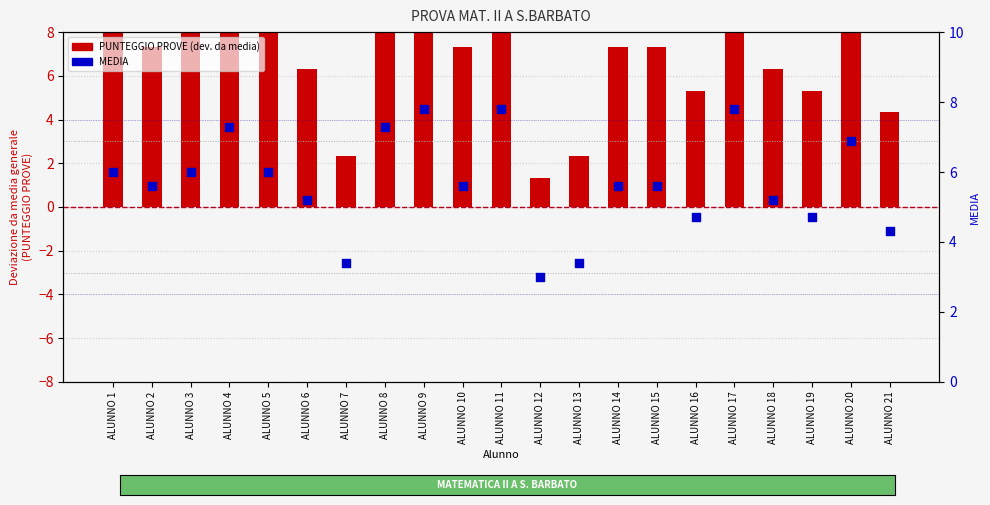

What are all the series names shown in the legend?

PUNTEGGIO PROVE (dev. da media), MEDIA